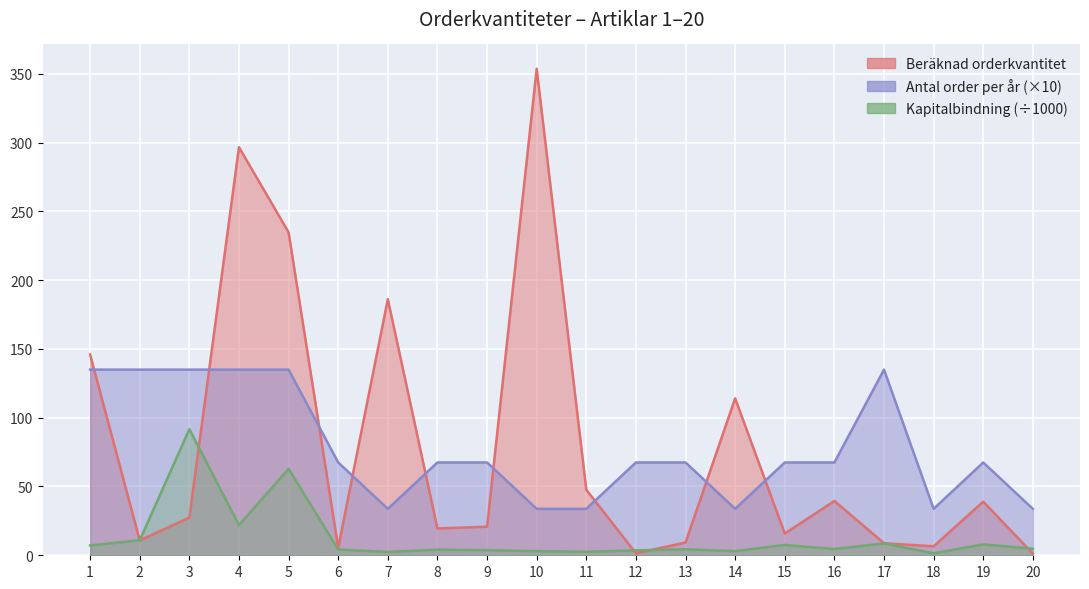

What is the value of the Beräknad orderkvantitet point at the 19th from the left?

39.0